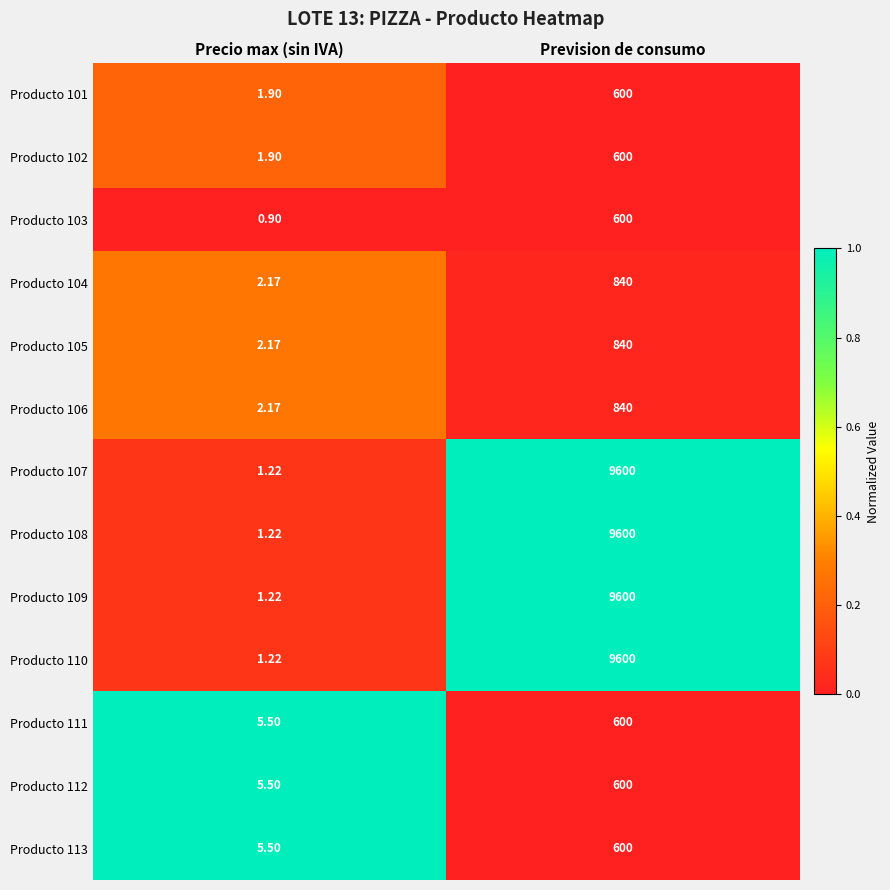

How many values in the Producto 109 series are below 9600?

1